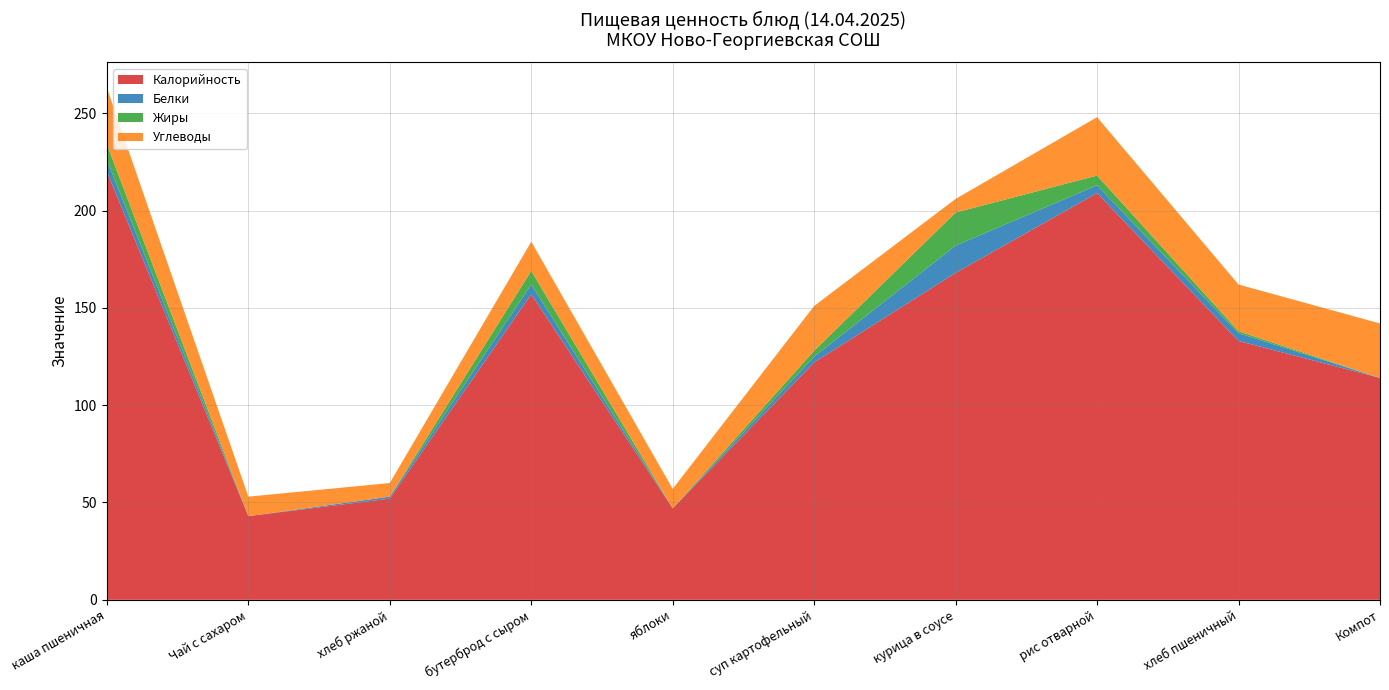

Reading left to right, transcribe all the data shown in this chart.

Калорийность: 220	43	52	157	47	122	168	209	133	114
Белки: 6	0	1	5	0	3	14	4	4	0
Жиры: 8	0	0	7	0	3	17	5	1	0
Углеводы: 29	10	7	15	10	23	7	30	24	28